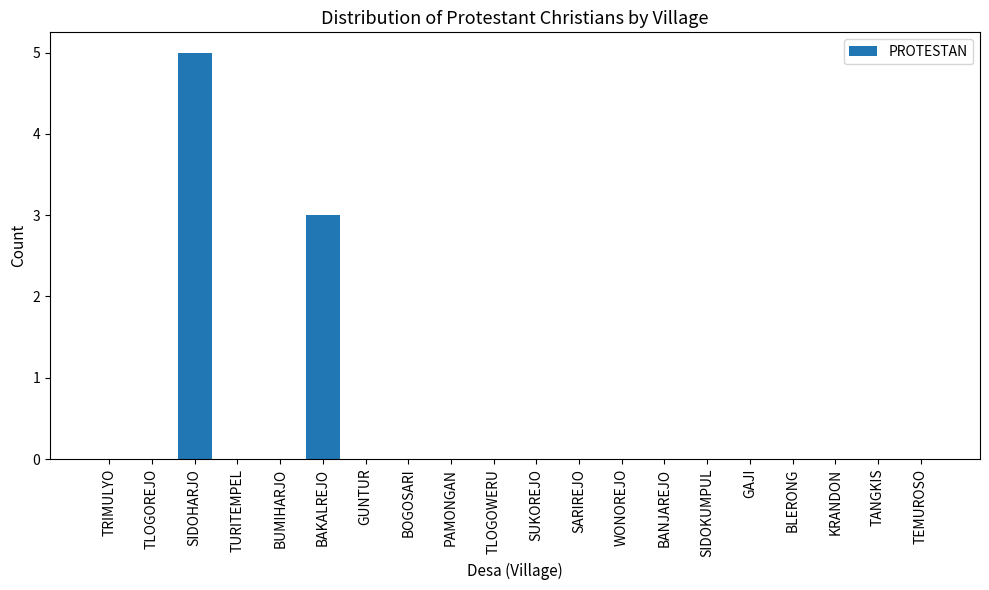

What is the change in value from BUMIHARJO to BAKALREJO?

+3